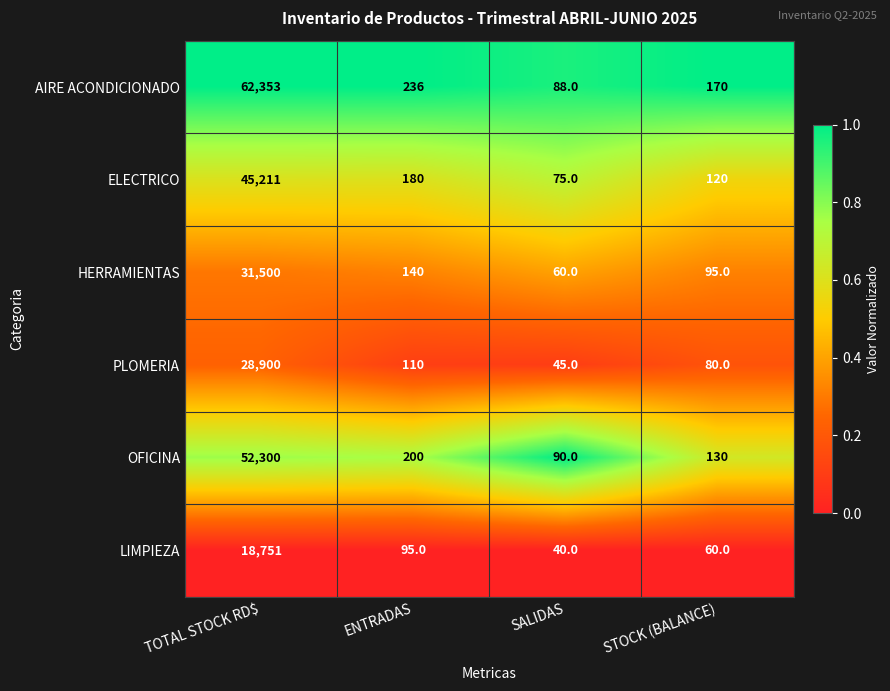

Which series has the widest spread of values?

AIRE ACONDICIONADO